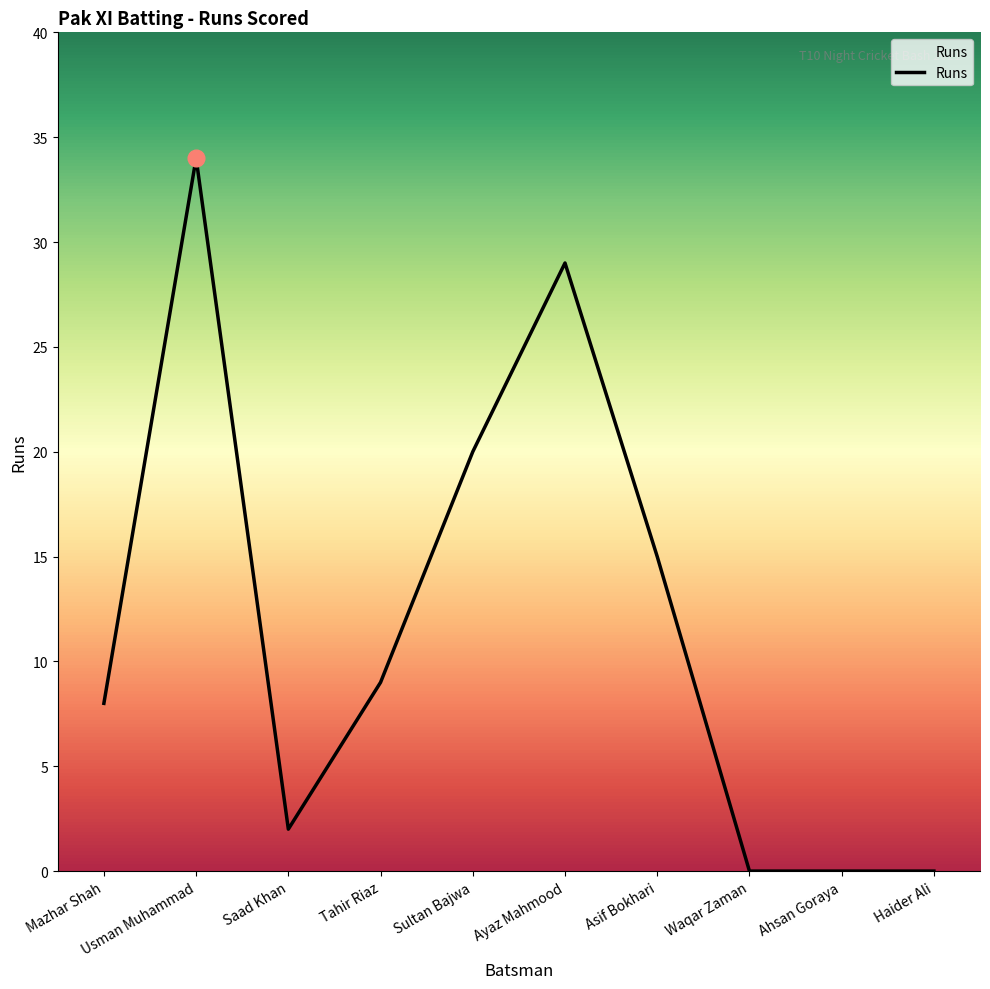

What is the maximum value shown in the chart?

34